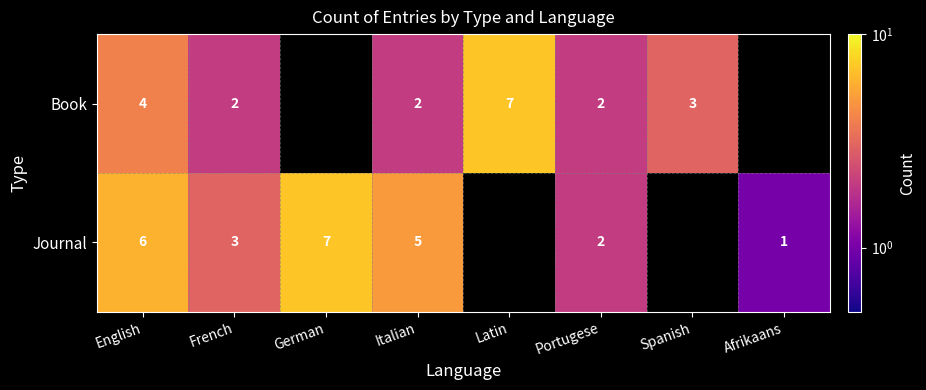

Between French and Italian, which series saw the biggest shift?

Journal